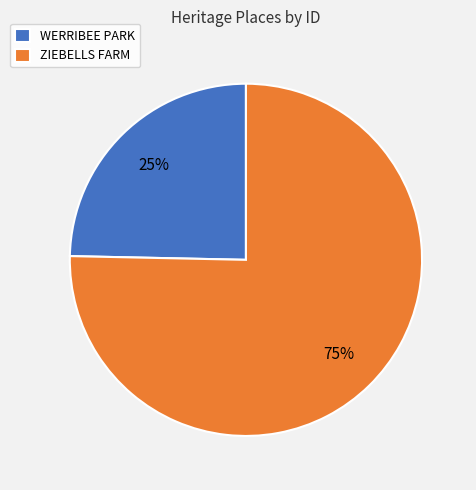

How many segments does this pie chart have?

2